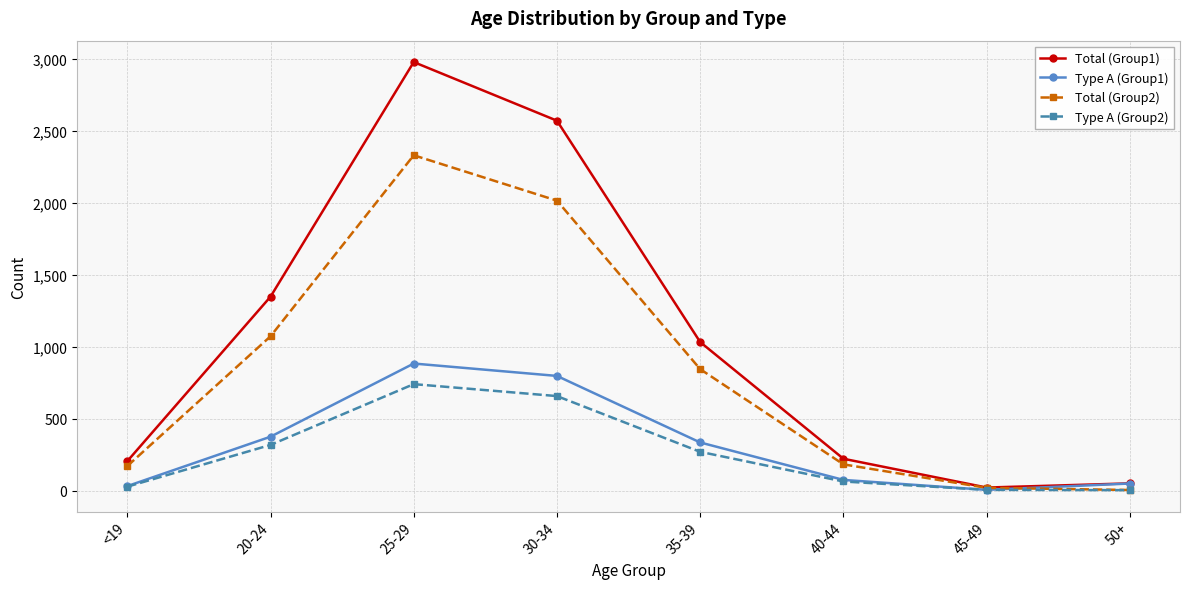

What are all the series names shown in the legend?

Total (Group1), Type A (Group1), Total (Group2), Type A (Group2)